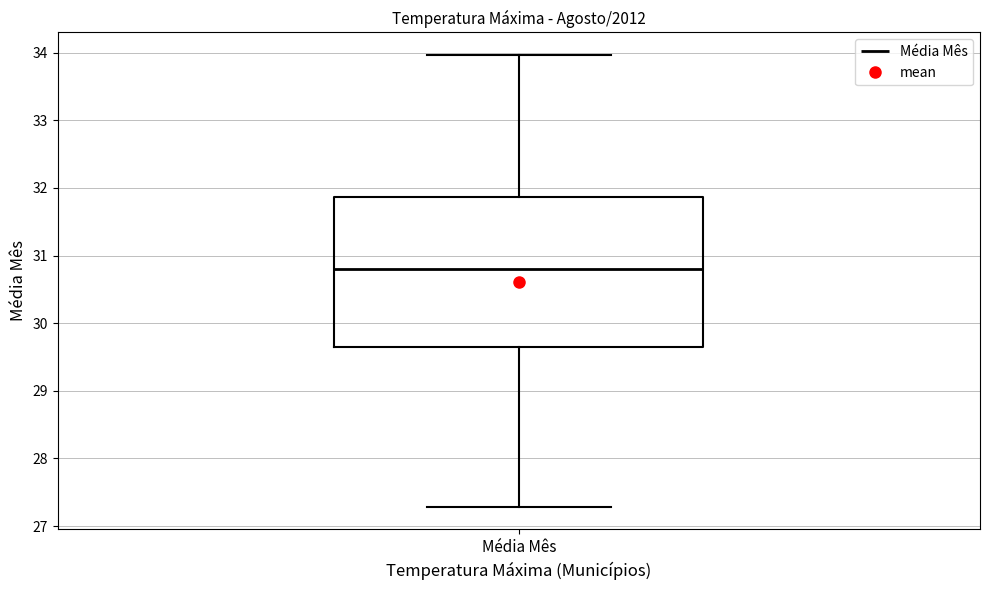

Transcribe this box plot: give where the median line is, the range the box spans, and where the two whiskers end, as read against the y-axis. The values are not printed on the chart, so give them approximately, as read against the axis.

median 30.8, box 29.6 to 31.9, whiskers 27.3 to 34.0